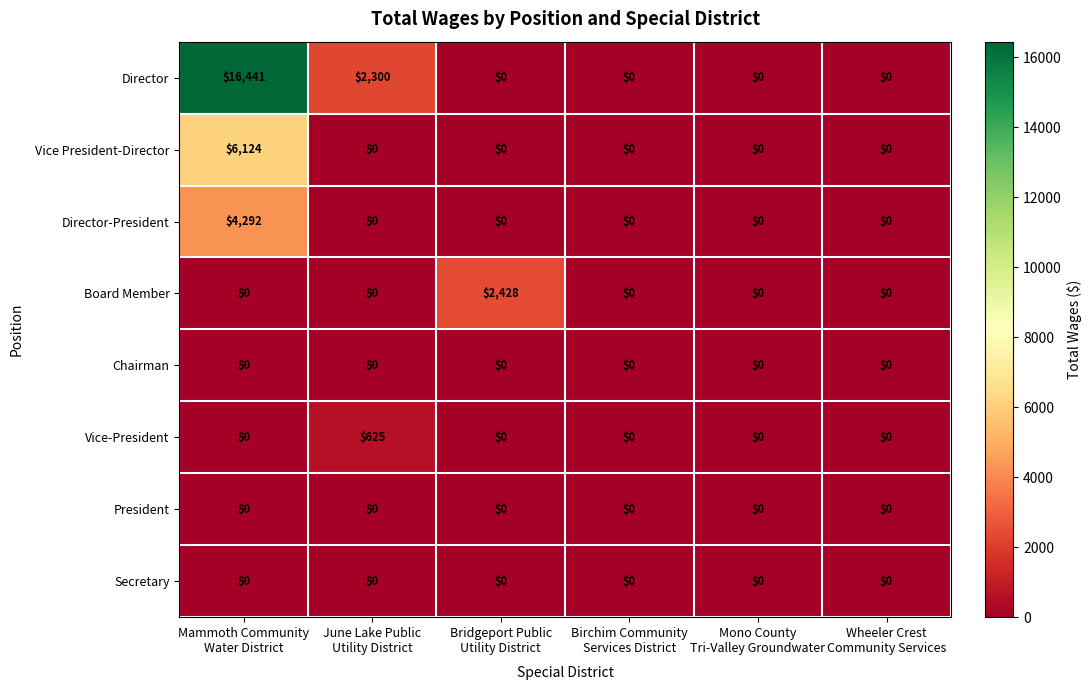

Which series has the largest range (max minus min)?

Director